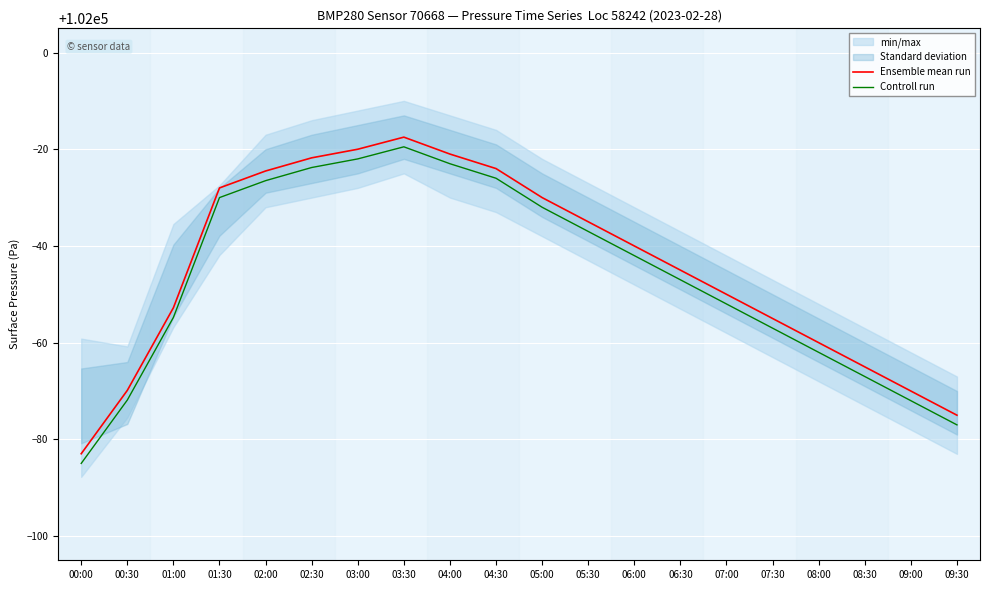

At which category is the sum across all series the highest?

03:30